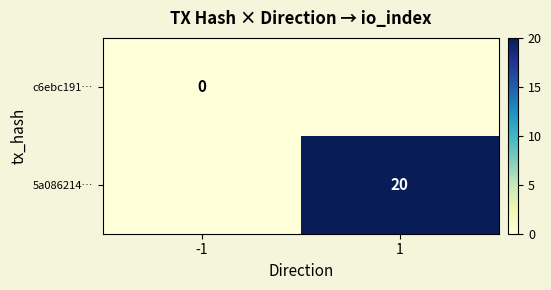

Which label corresponds to the smallest value in the chart?

-1